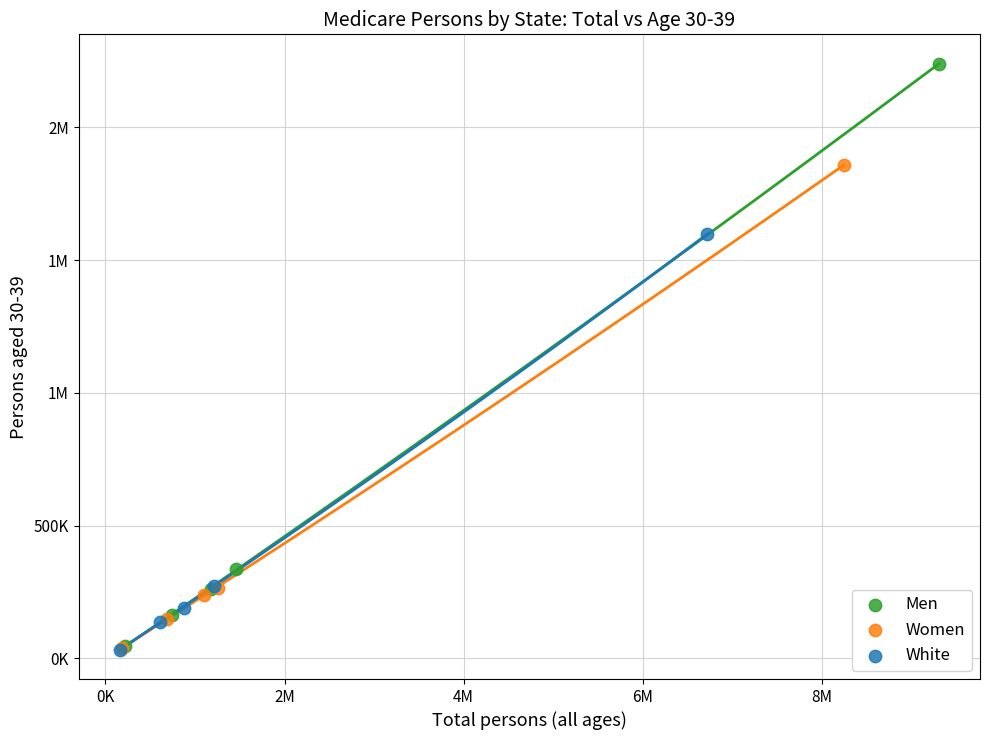

What are all the series names shown in the legend?

Men, Women, White